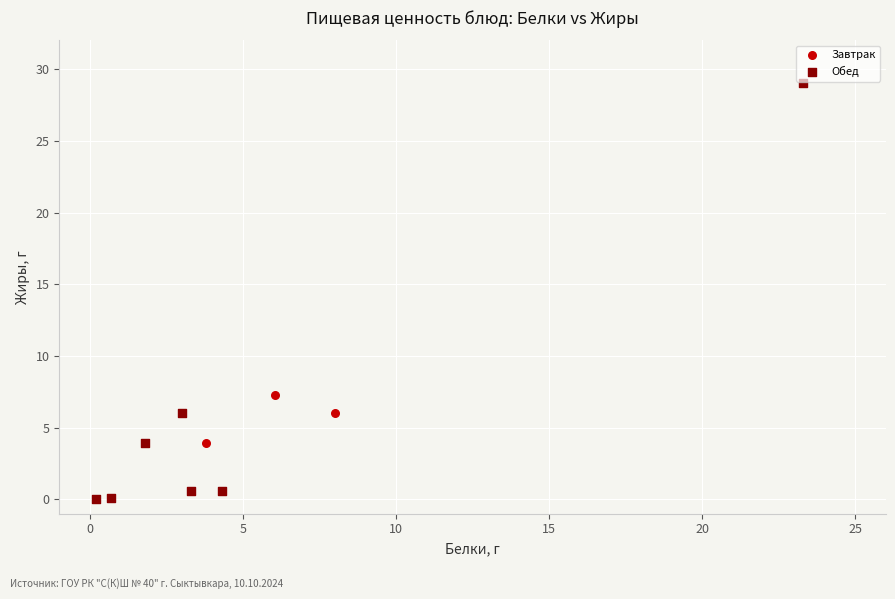

Which series contains the highest Y value?

Обед